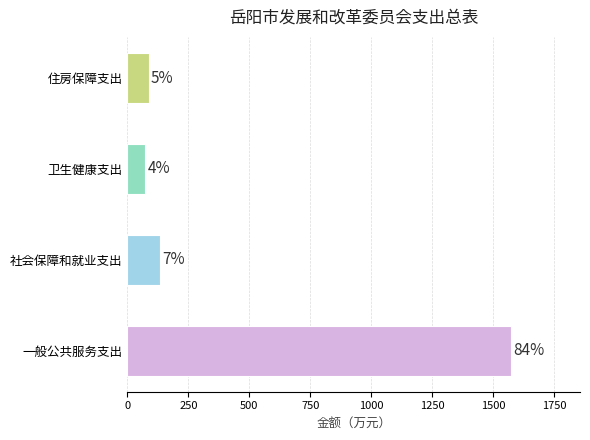

How many bars are there in total?

4